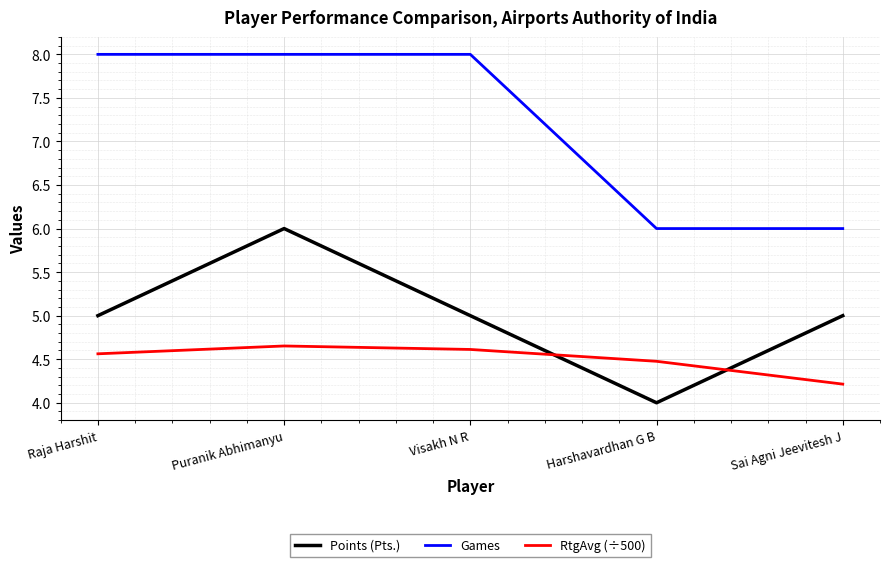

List the series in order of their peak value, lowest first.

RtgAvg (÷500), Points (Pts.), Games